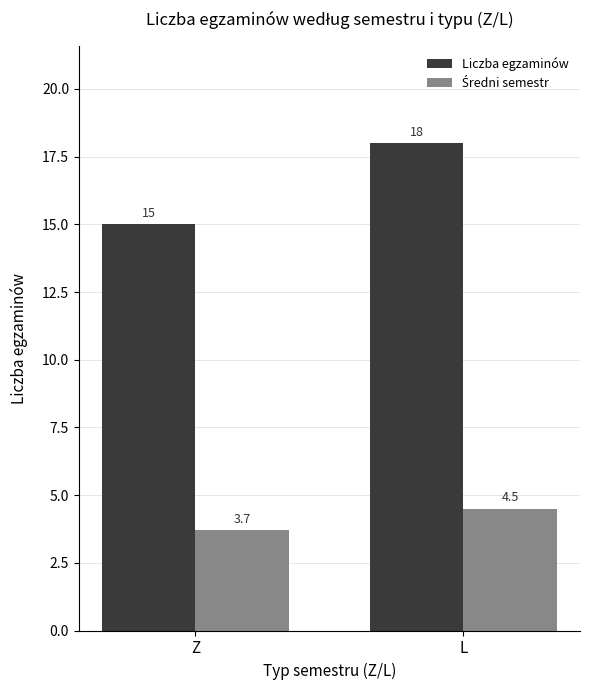

What is the greatest value displayed?

18.0